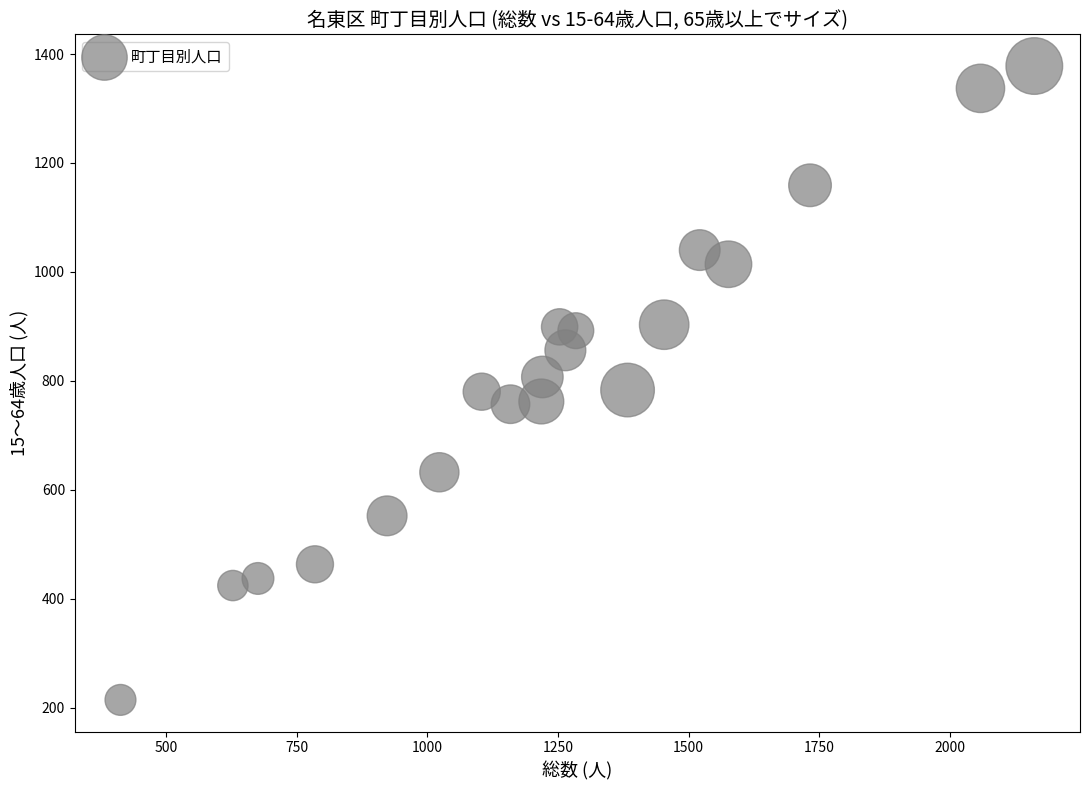

What is the range of X values (max minus min)?

1748